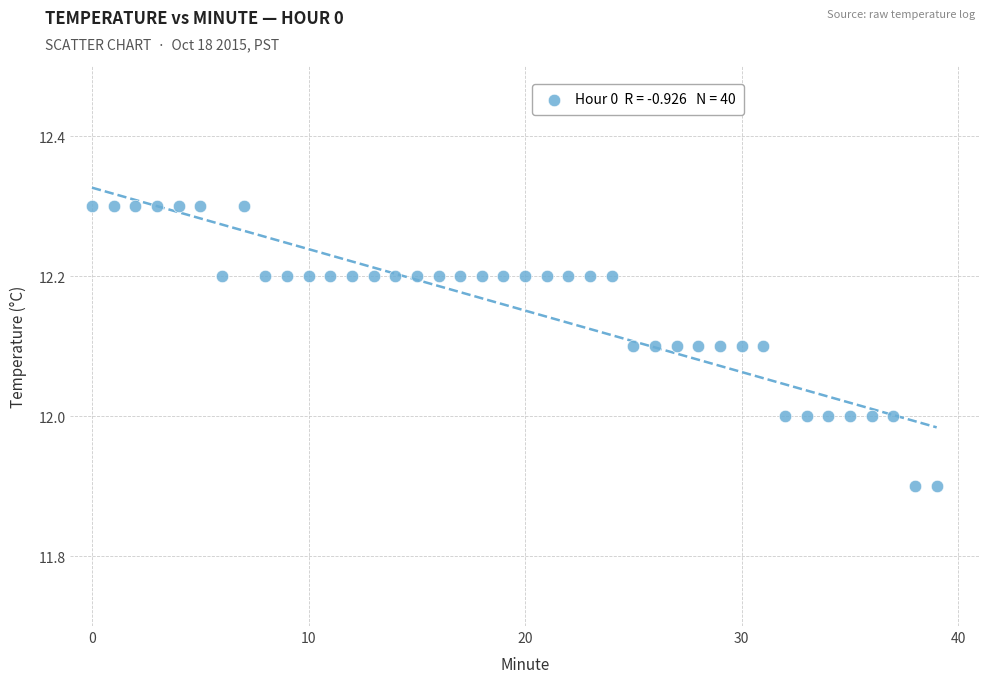

What is the range of Y values (max minus min)?

0.4